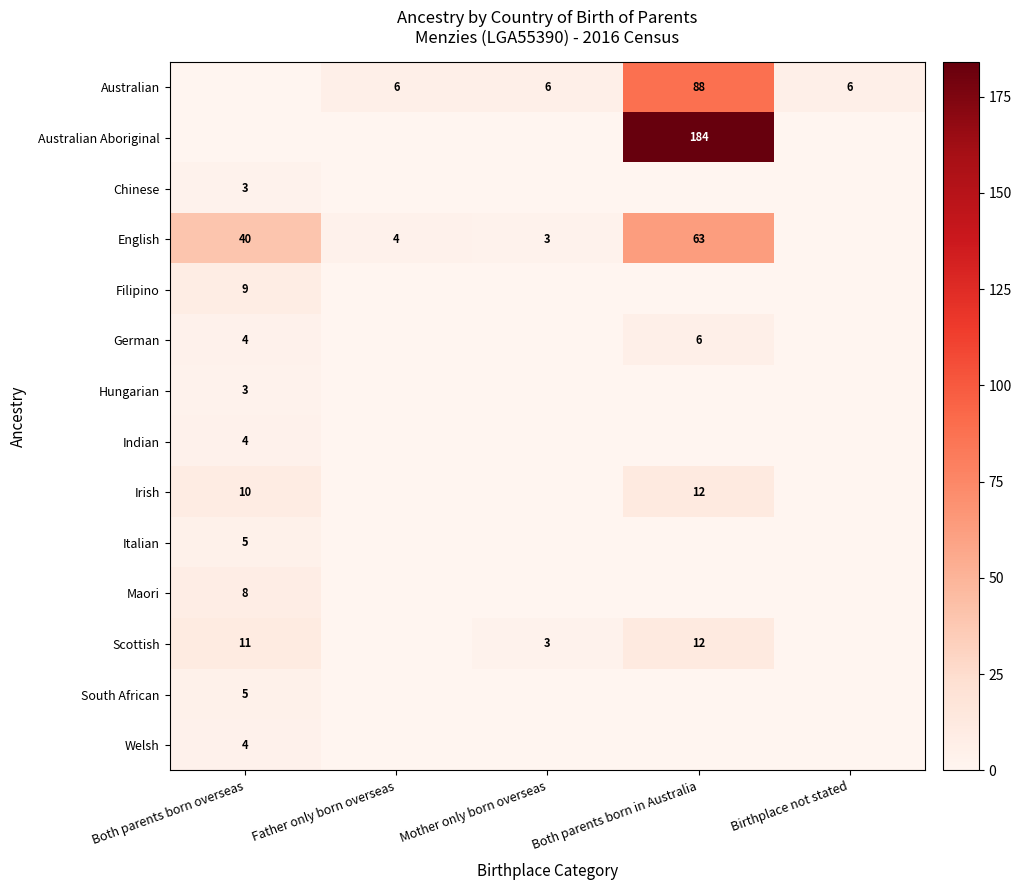

Which series has the largest range (max minus min)?

Australian Aboriginal